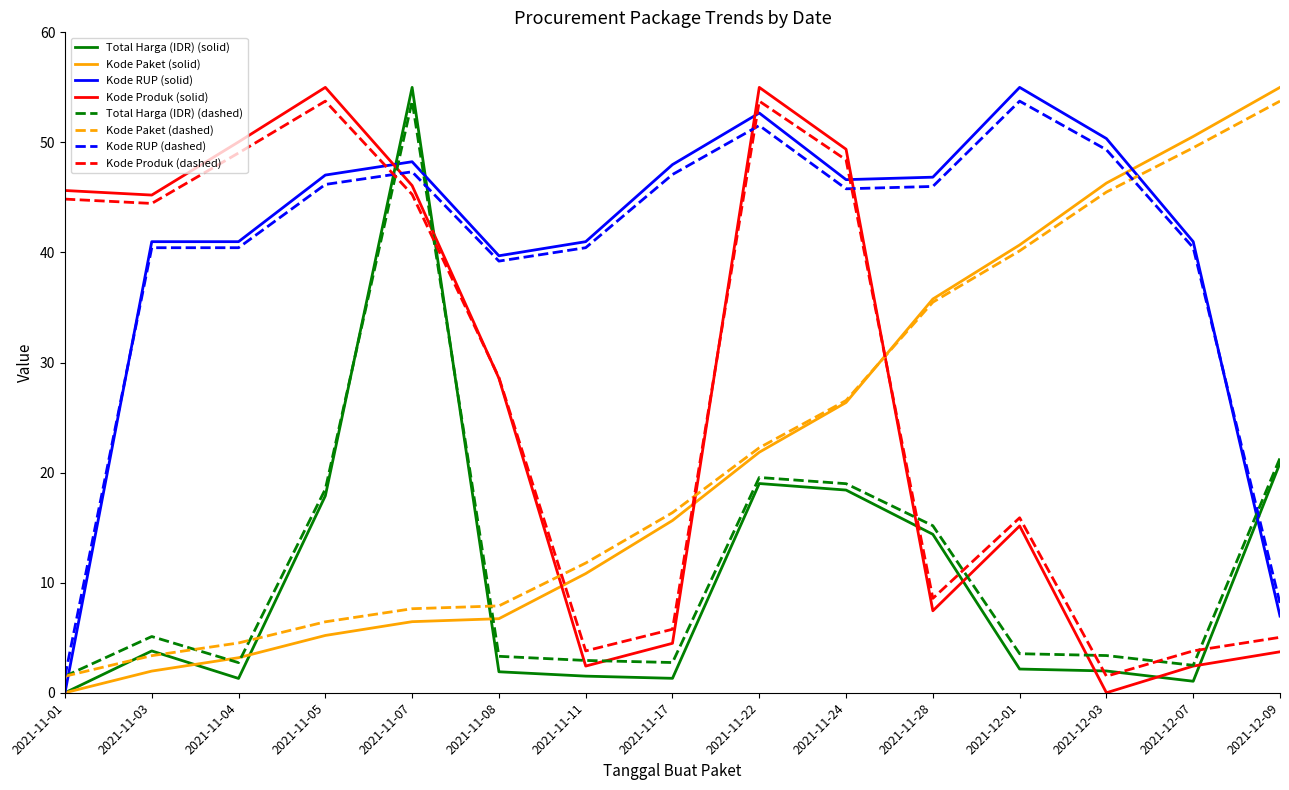

True or false: Kode Paket (solid) has a value of 21.9 at 2021-11-22.

True